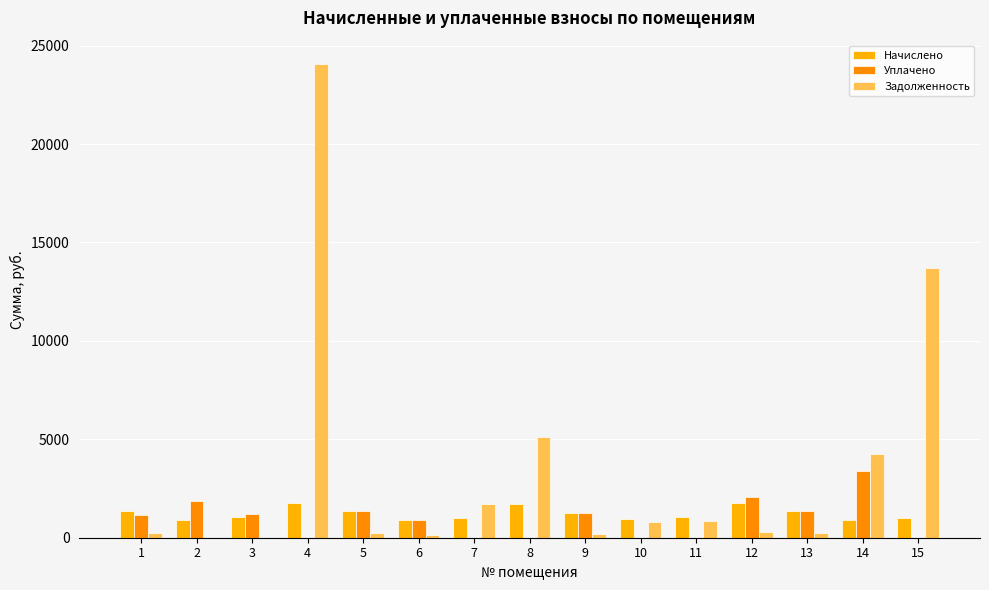

Reading left to right, transcribe all the data shown in this chart.

Начислено: 1364.2	922.2	1036.7	1755.4	1348.3	899.9	1001.7	1729.9	1278.4	944.5	1039.9	1774.4	1370.6	919.0	998.5
Уплачено: 1137.3	1844.4	1209.5	0.0	1347.5	900.0	0.0	0.0	1278.4	0.0	0.0	2070.2	1370.7	3388.6	0.0
Задолженность: 226.9	0.0	0.0	24048.5	224.7	150.0	1709.2	5123.4	213.1	824.0	871.5	295.7	228.4	4258.4	13679.6